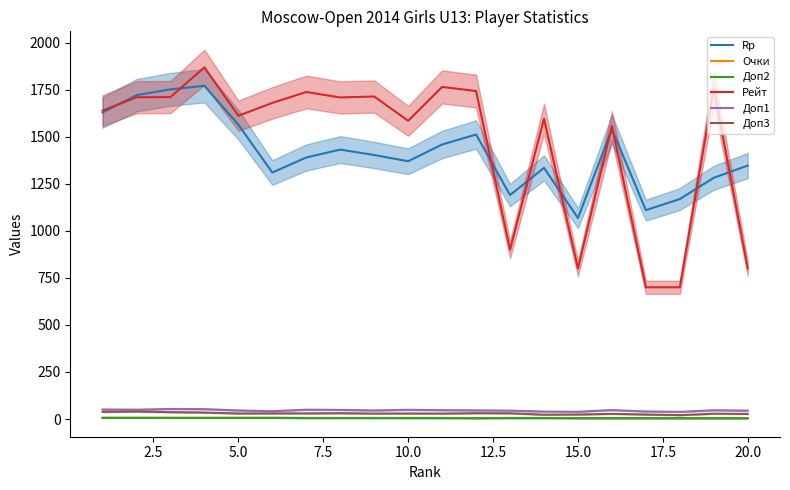

True or false: Rp has more than 1 interior local peaks.

True